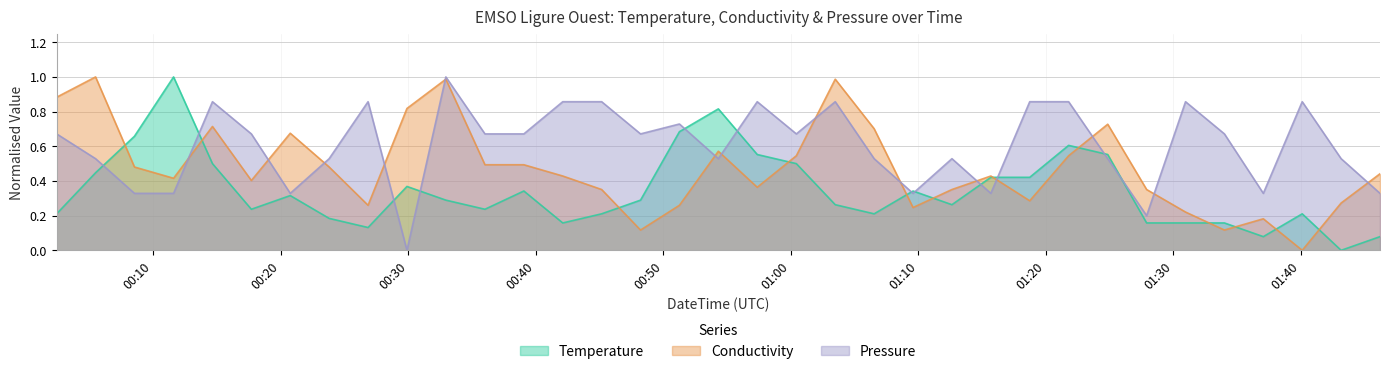

In Pressure, how many points are higher than both neighbors (excluding endpoints)?

9